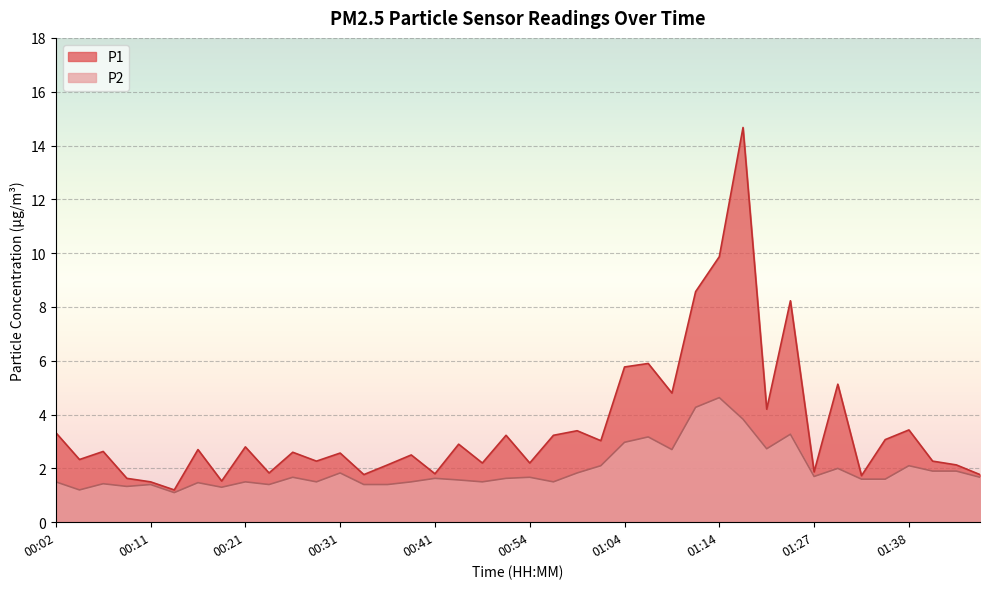

What is the approximate value of P2 at 01:07?

3.2